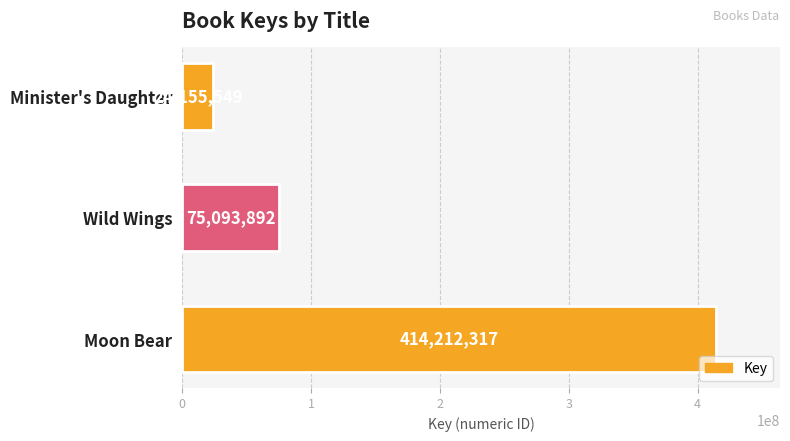

What is the minimum value shown in the chart?

24155549